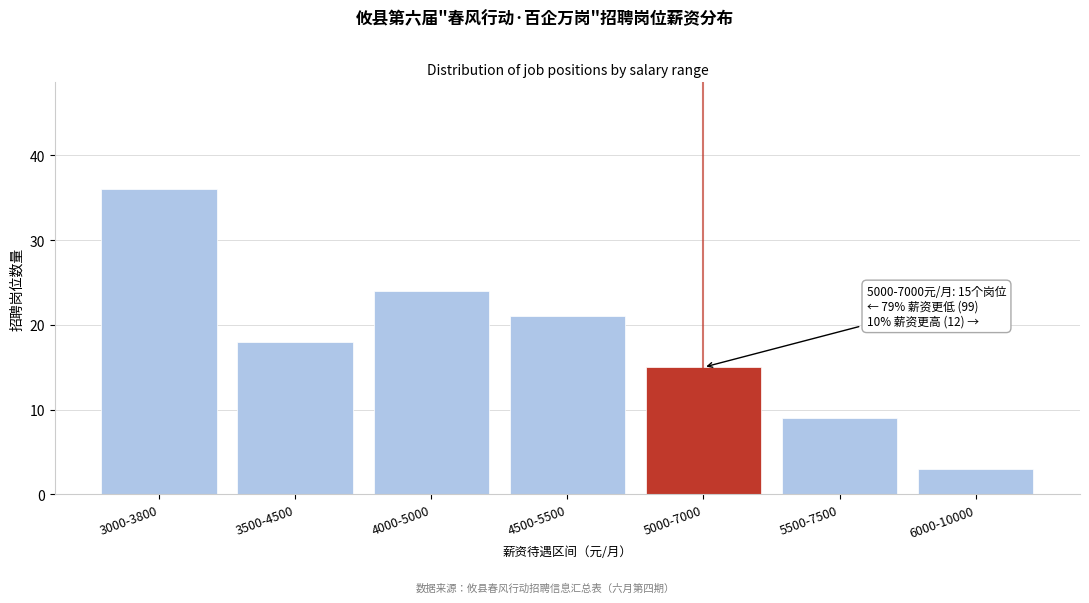

Reading left to right, extract all data points from this chart.

3000-3800=36	3500-4500=18	4000-5000=24	4500-5500=21	5000-7000=15	5500-7500=9	6000-10000=3